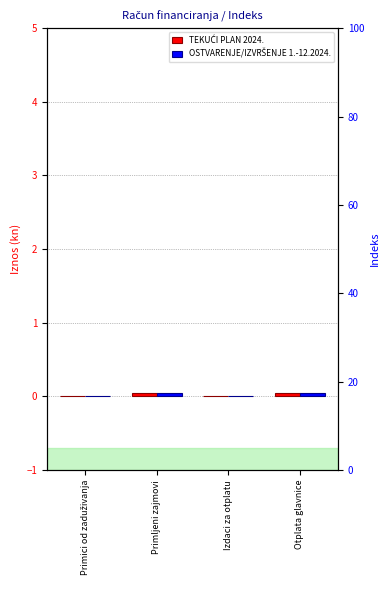

Between Primljeni zajmovi and Otplata glavnice, which series saw the biggest shift?

TEKUĆI PLAN 2024.